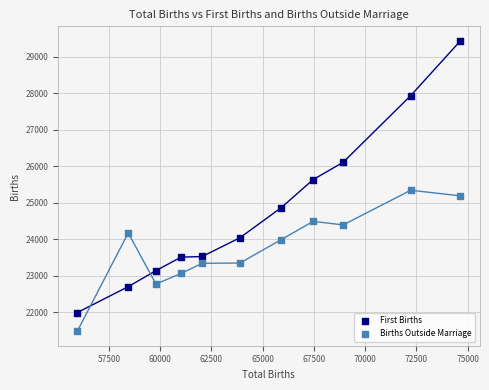

Which series reaches the minimum Y coordinate?

Births Outside Marriage